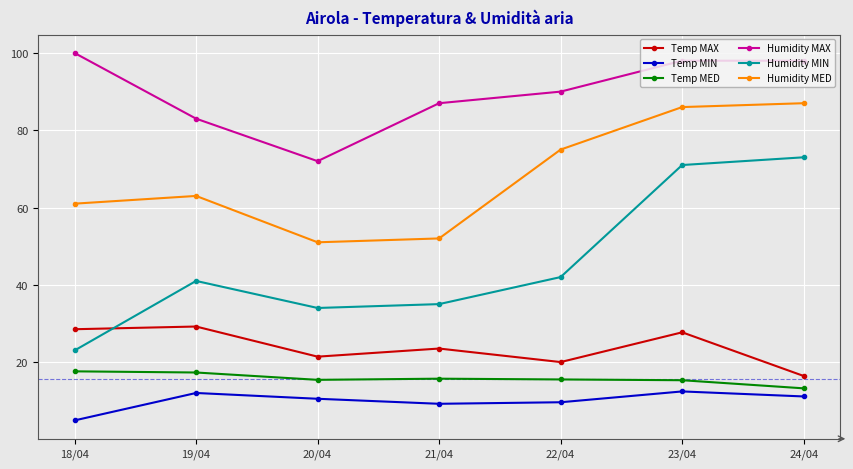

What is the average value of the Humidity MIN series?

45.6